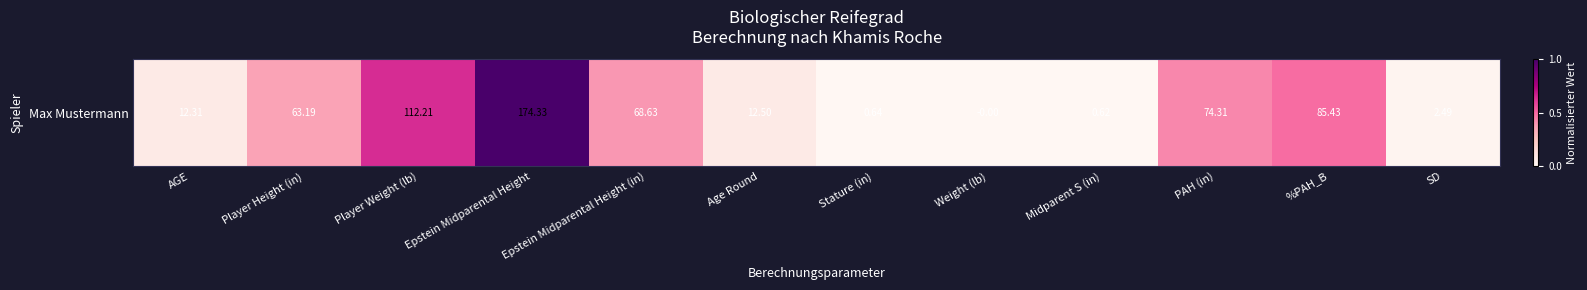

What is the change in value from AGE to Midparent S (in)?

-0.1